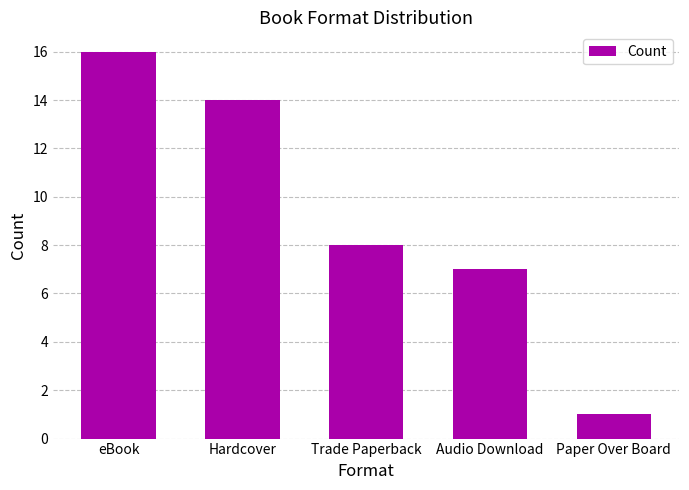

What is the greatest value displayed?

16